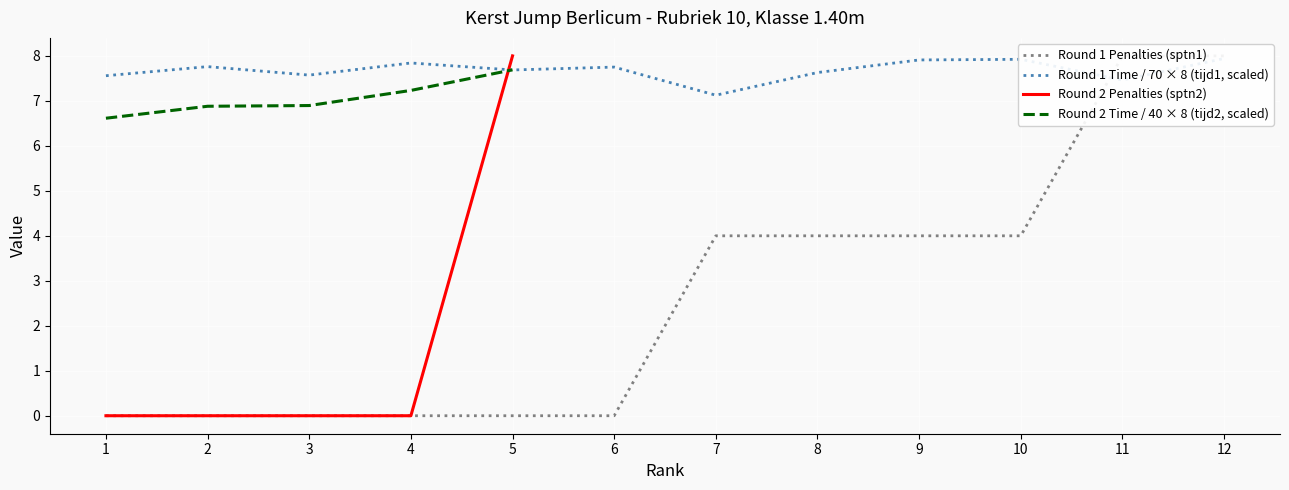

What is the average value of the Round 1 Time (tijd1) series?

7.7